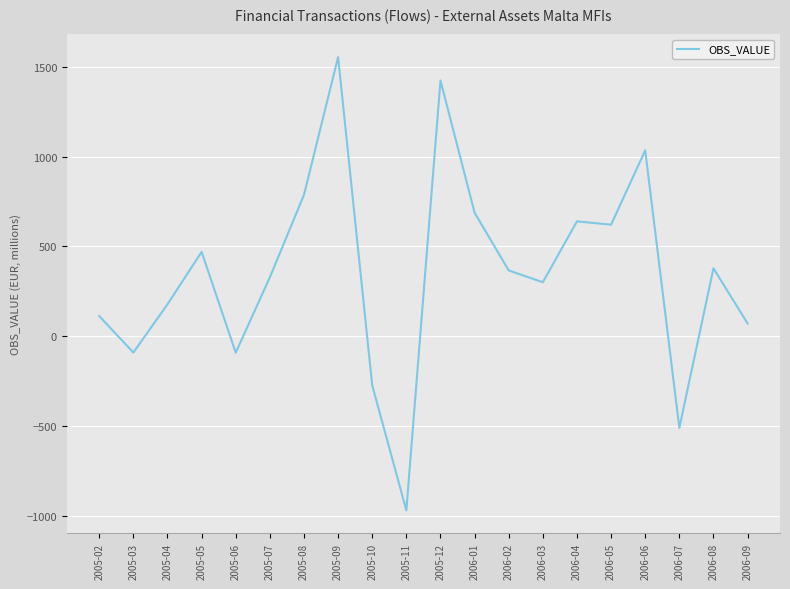

What is the difference between the maximum and minimum values?

2521.7